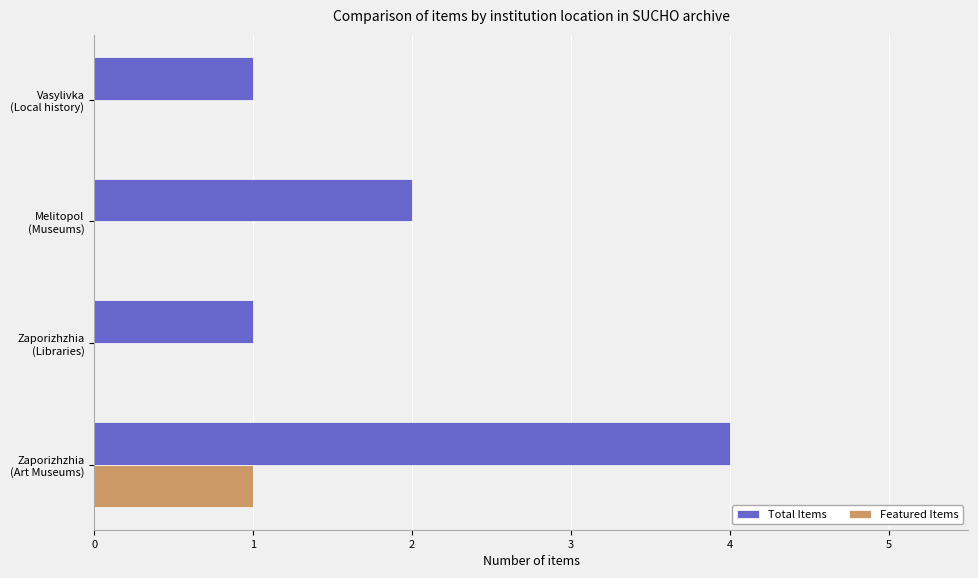

What is the average value of the Total Items series?

2